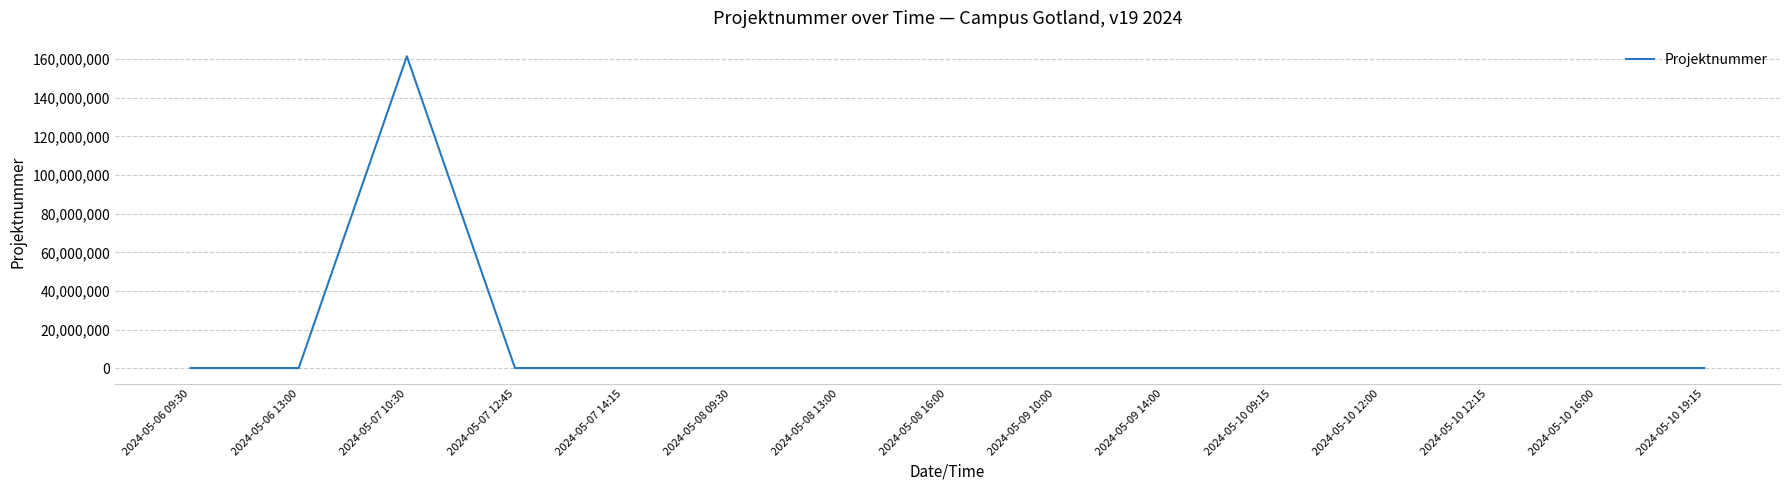

At which category does the chart reach its peak across all series?

2024-05-07 10:30